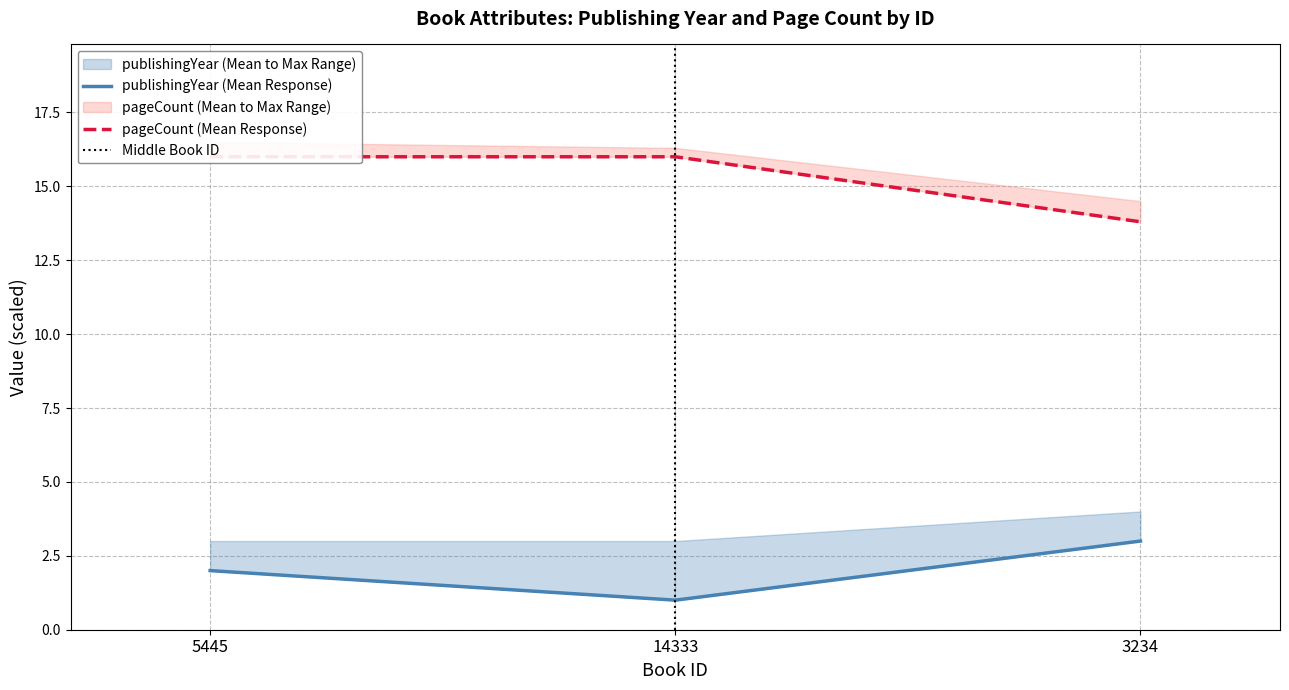

Which series changed the most between 14333 and 3234?

pageCount_mean